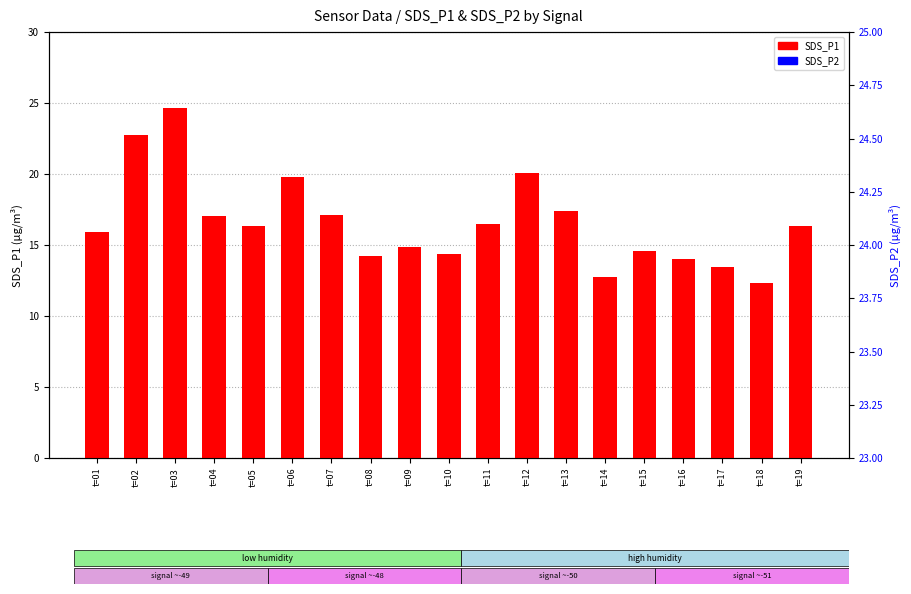

Is the value of SDS_P2 at t=05 greater than the value of SDS_P1 at t=12?

No